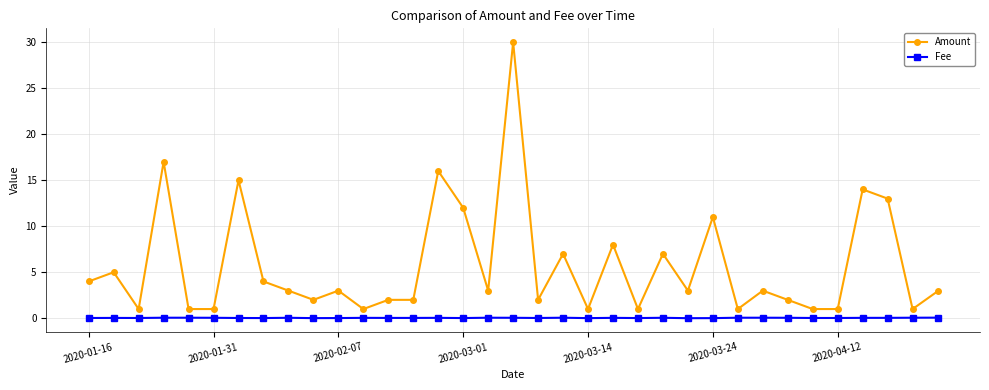

Which series has the largest total across all categories?

Amount